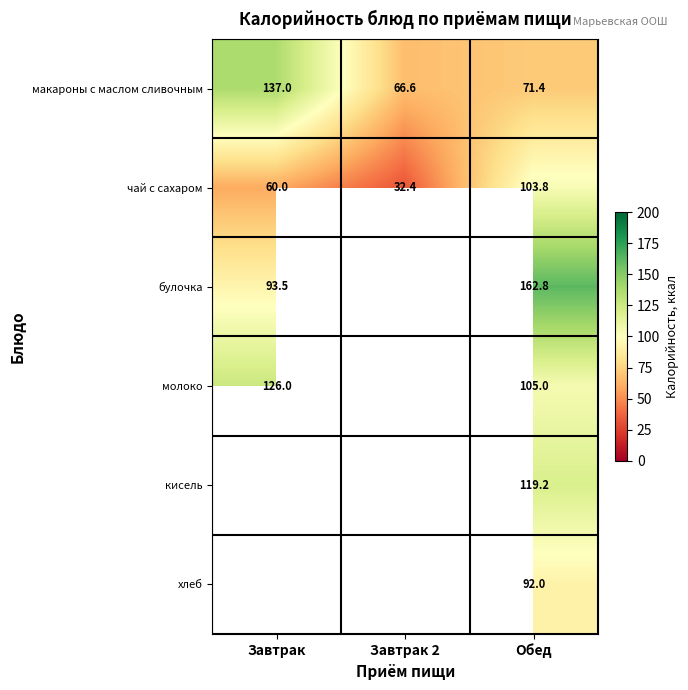

The макароны с маслом сливочным series shows 66.6 at Завтрак 2. True or false?

True